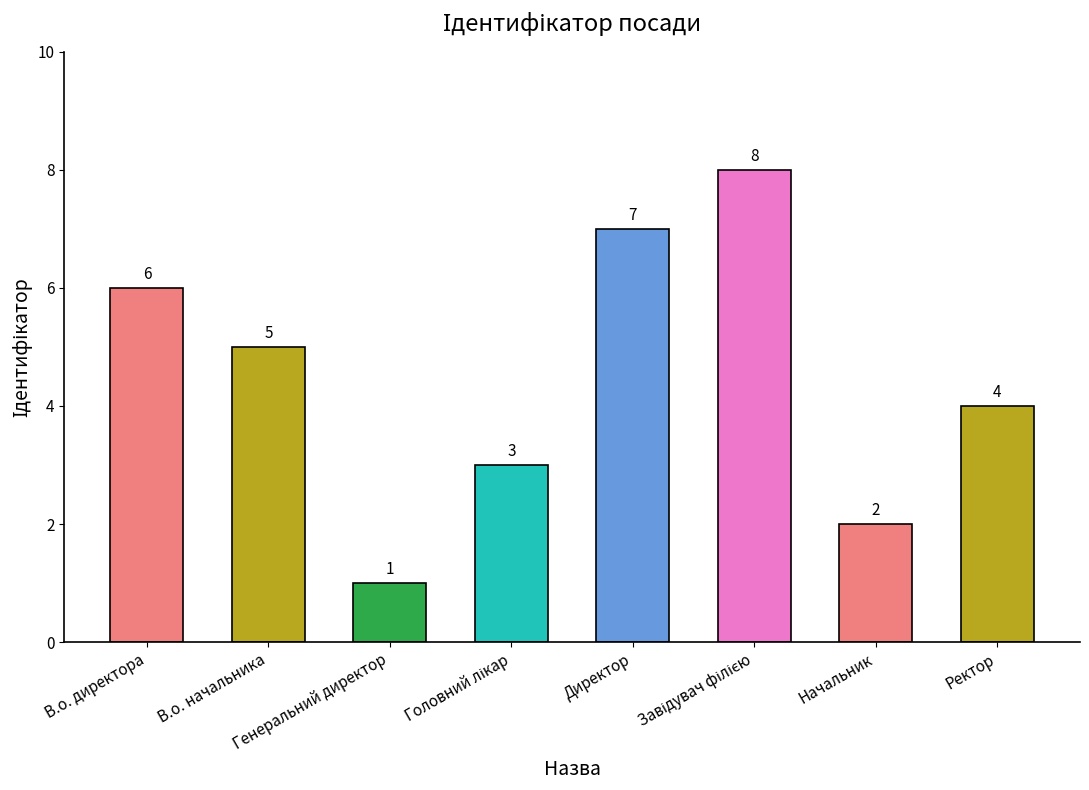

What is the maximum value shown in the chart?

8